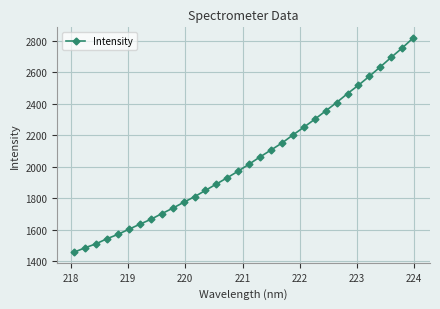

What is the value of the 2nd point from the left?

1485.1